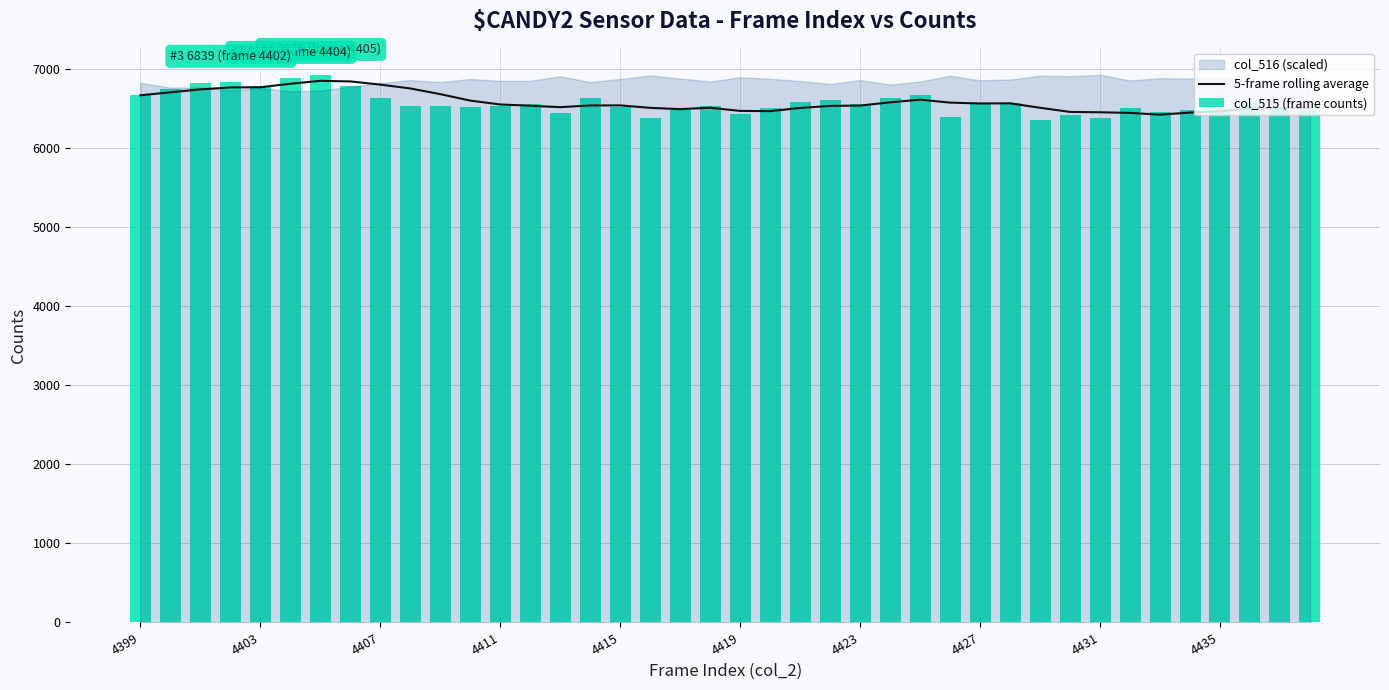

What is the difference between the col_515 (frame counts) values at 11 and 13?

41.0